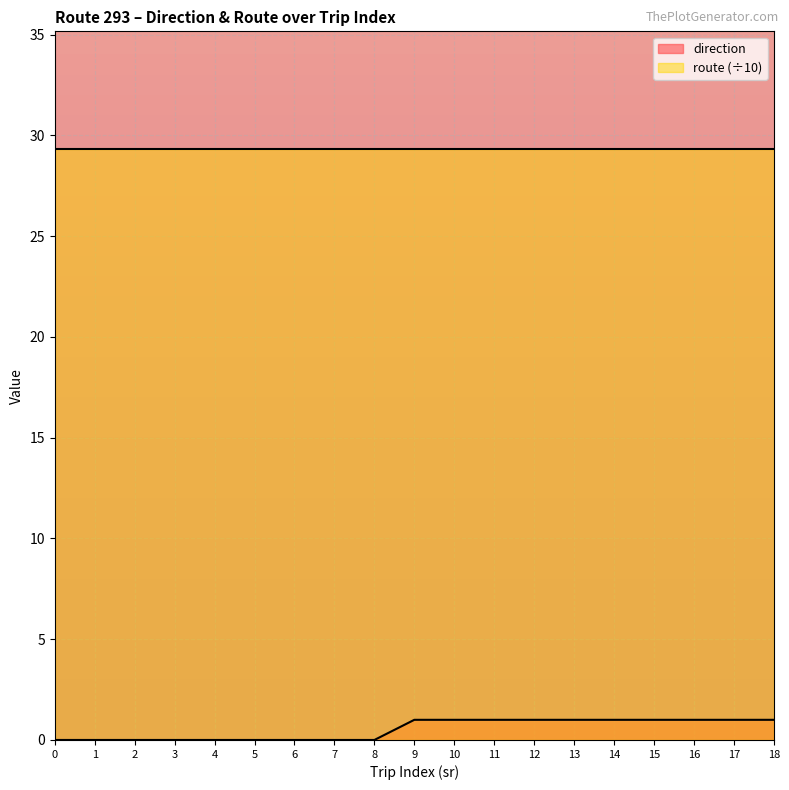

True or false: there are more than 0 points higher than both neighbors.

False